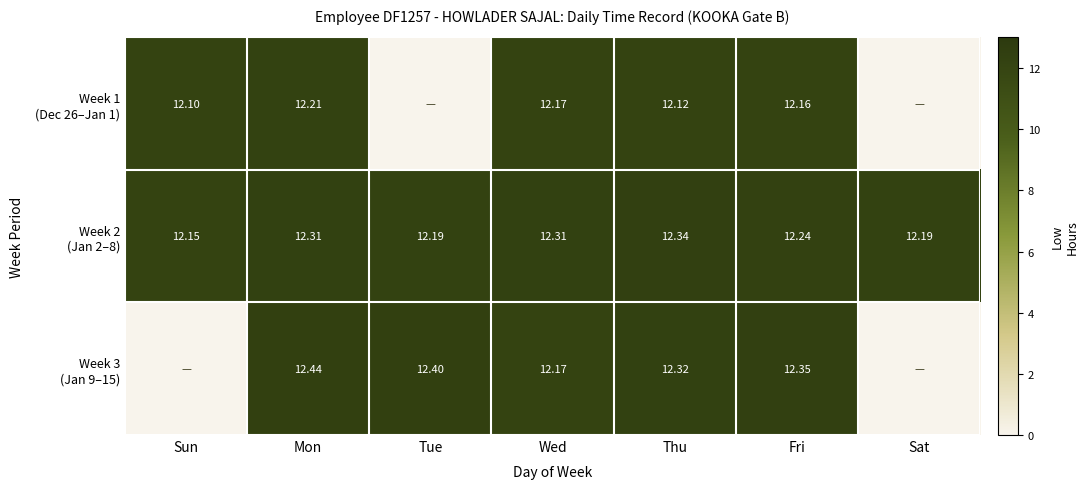

Between Wed and Sat, which series saw the biggest shift?

Week 1 (Dec 26–Jan 1)